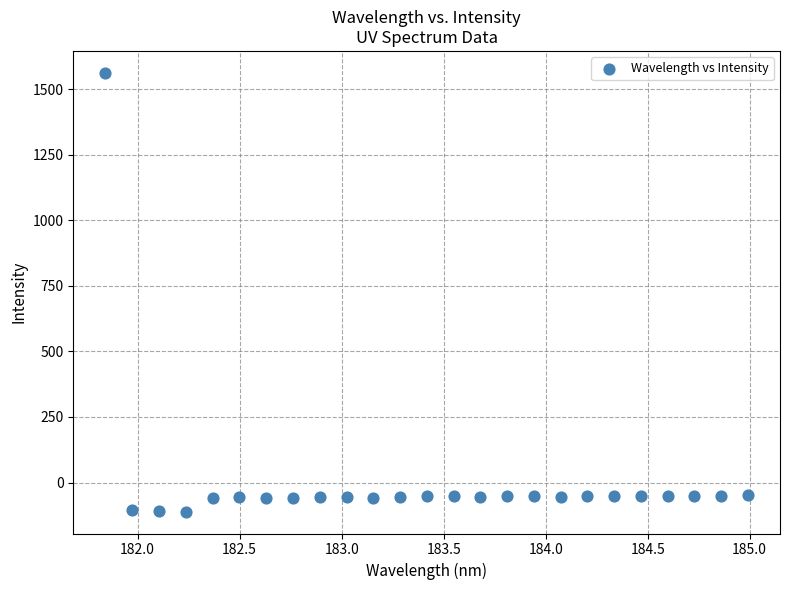

What is the range of X values (max minus min)?

3.1